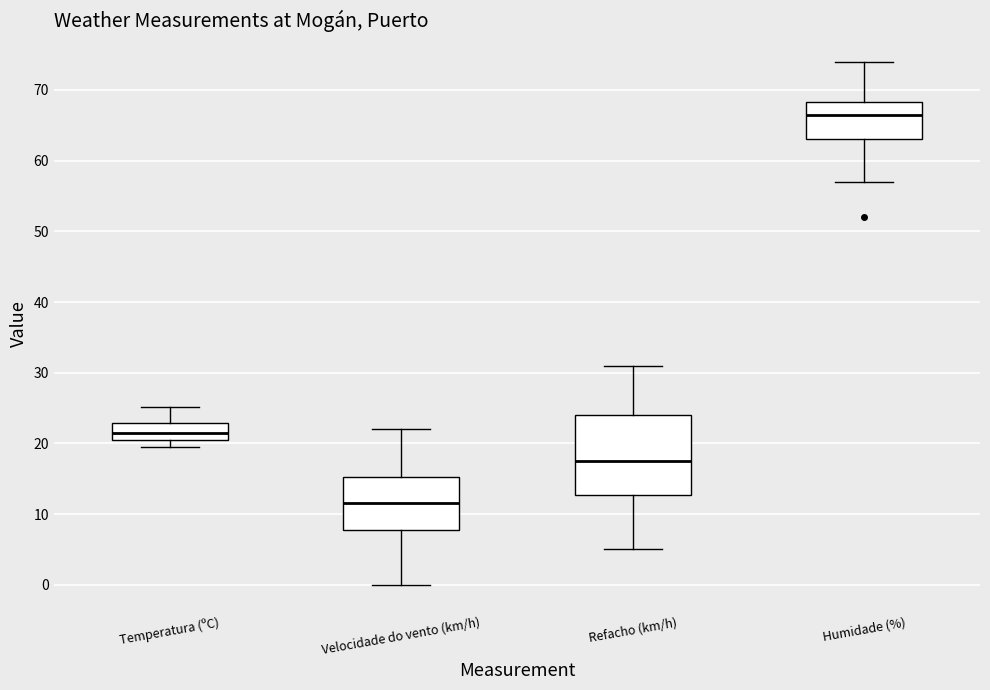

Which box's median line is the highest?

Humidade (%)